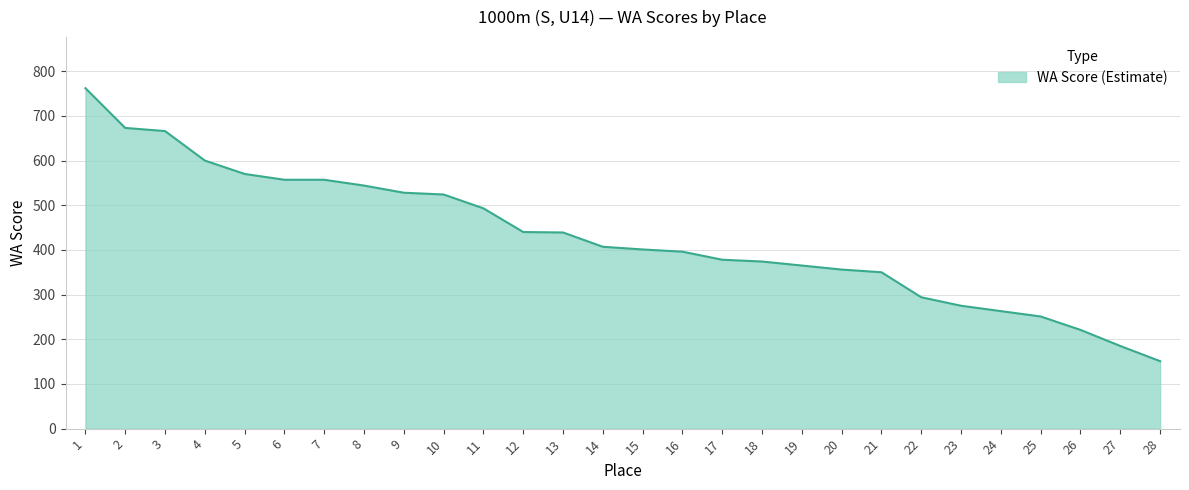

How many lines are shown in the chart?

1